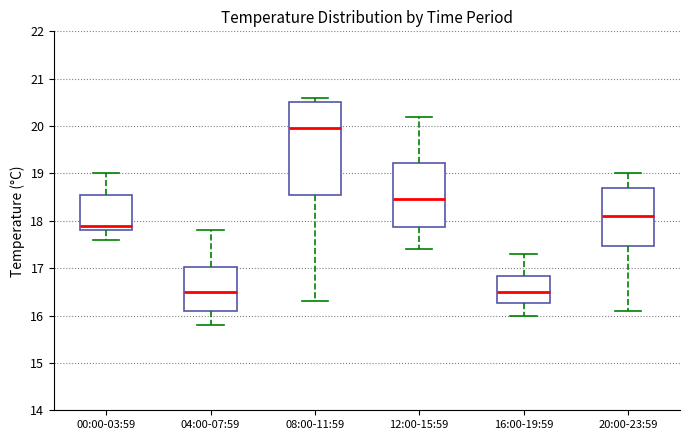

Comparing the boxes themselves (not the whiskers), which one is the tallest?

08:00-11:59